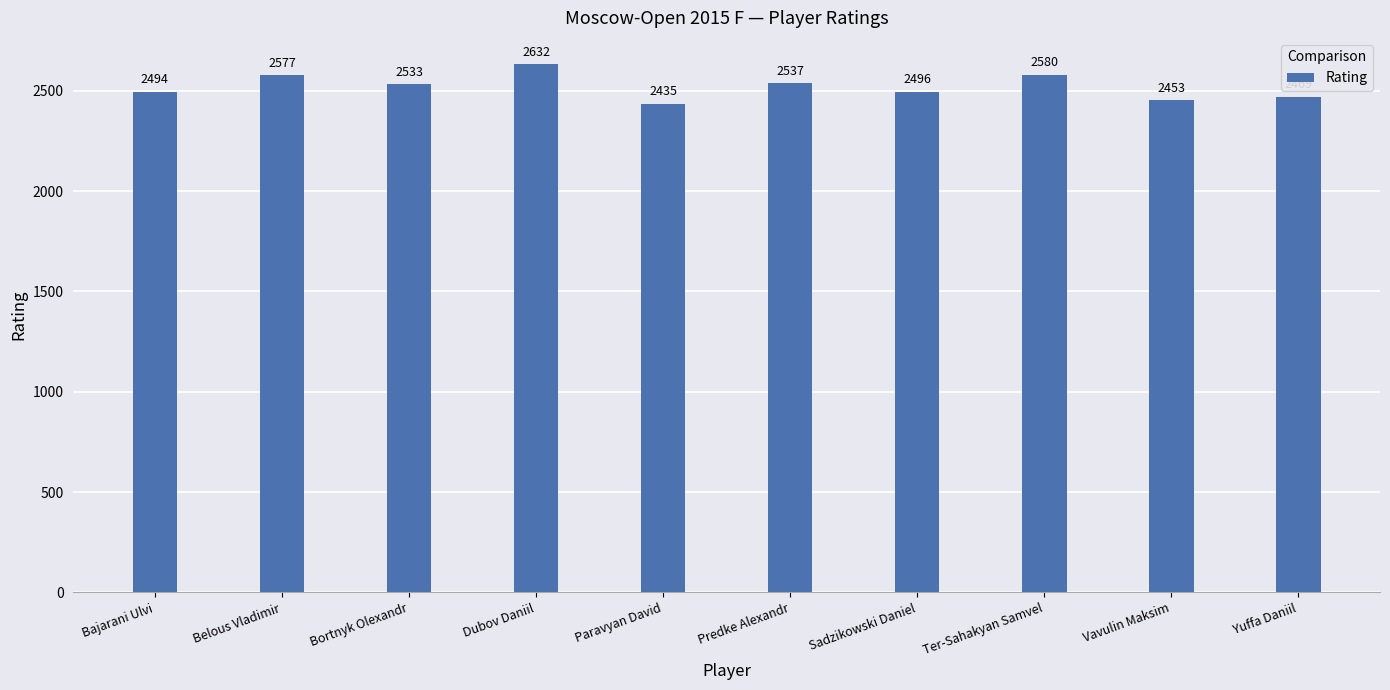

How many categories are shown in the chart?

10